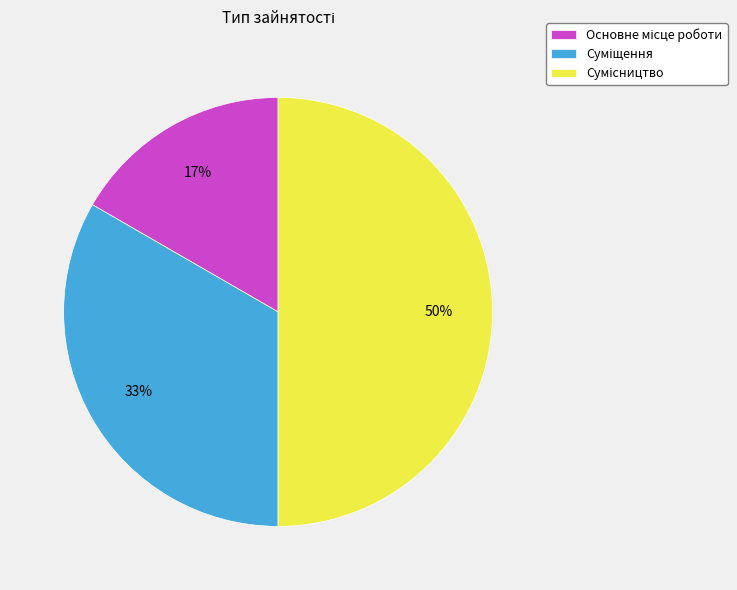

To the nearest percent, what is the difference between the largest and smallest slice percentages?

33%